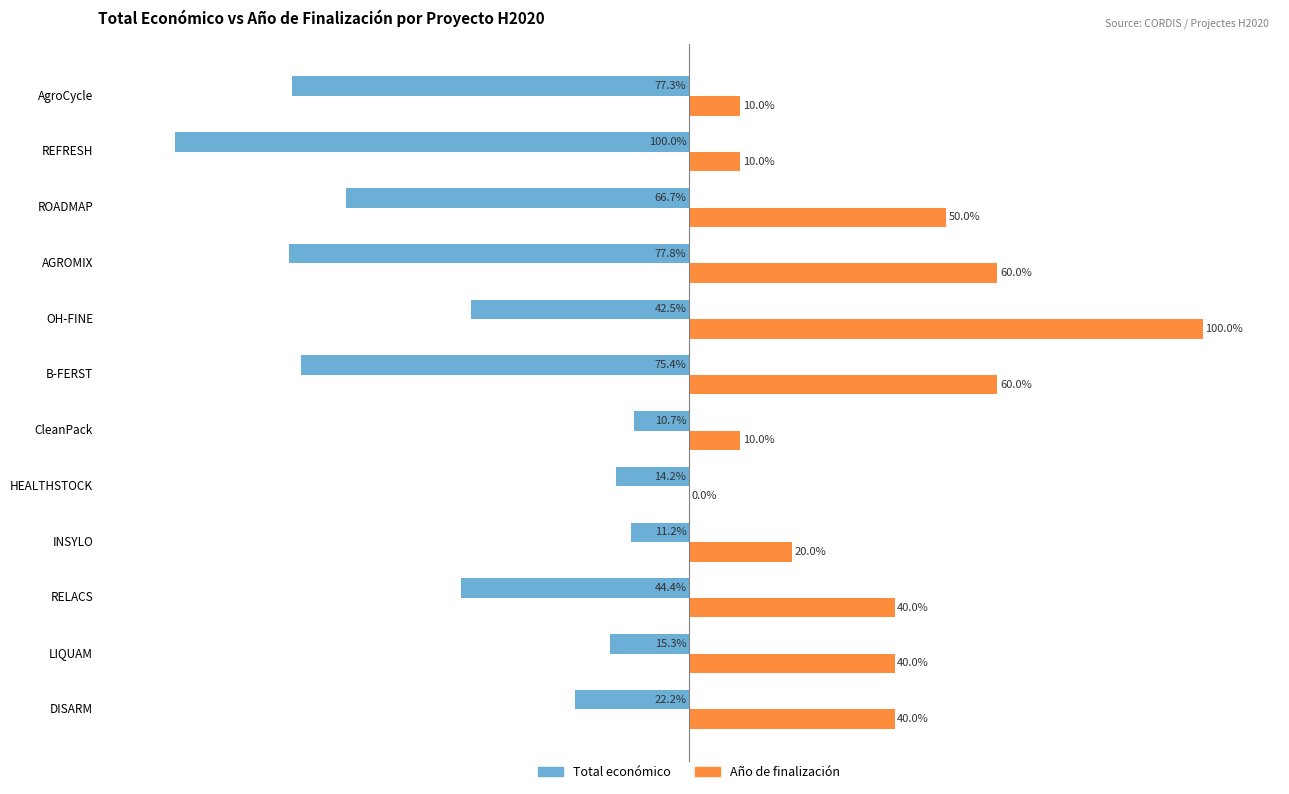

At which category is the sum across all series the highest?

OH-FINE